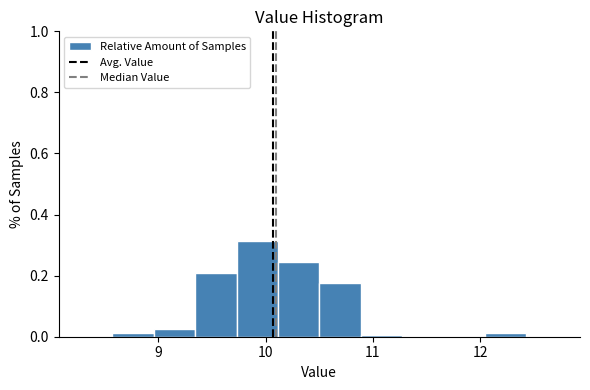

Around what value on the x-axis is the tallest bar? Give the approximate position of its centre, as read against the axis.

9.9